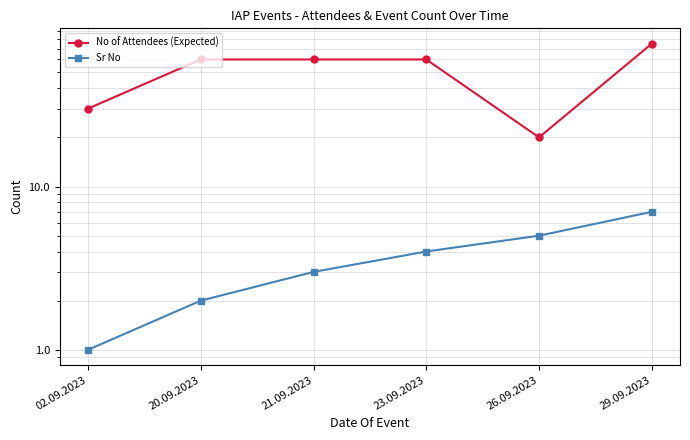

Reading left to right, extract all data points from this chart.

No of Attendees (Expected): 02.09.2023=30	20.09.2023=60	21.09.2023=60	23.09.2023=60	26.09.2023=20	29.09.2023=75
Sr No: 02.09.2023=1	20.09.2023=2	21.09.2023=3	23.09.2023=4	26.09.2023=5	29.09.2023=7